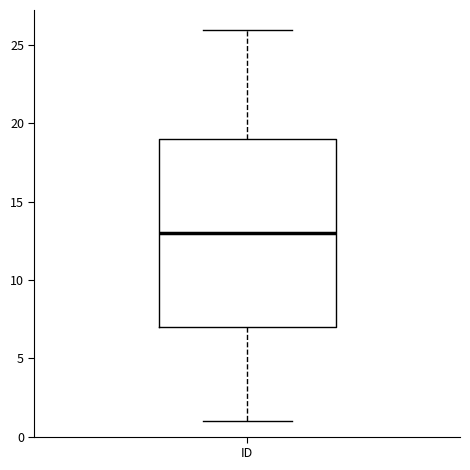

Transcribe this box plot: give where the median line is, the range the box spans, and where the two whiskers end, as read against the y-axis. The values are not printed on the chart, so give them approximately, as read against the axis.

median 13, box 7 to 19, whiskers 1 to 26